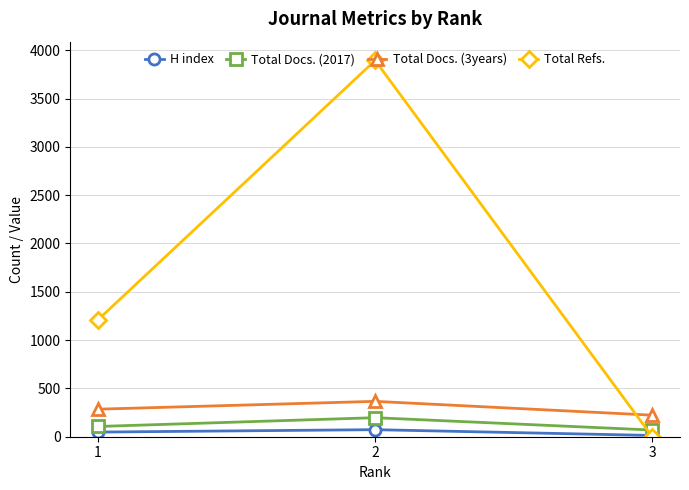

Reading right to left, extract all data points from this chart.

H index: 13	73	48
Total Docs. (2017): 69	197	106
Total Docs. (3years): 223	366	285
Total Refs.: 0	3894	1210